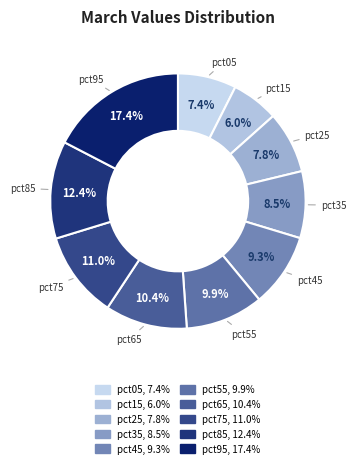

To the nearest percent, what percentage of the pie is pct45?

9%